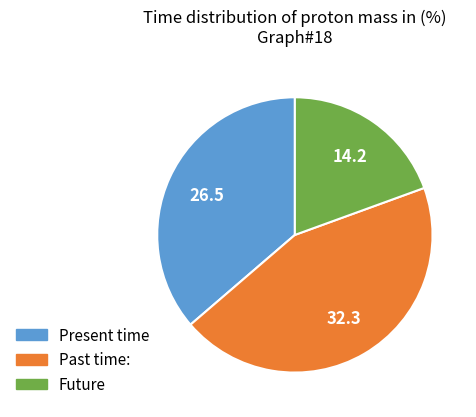

True or false: Present time accounts for 36% of the total.

True